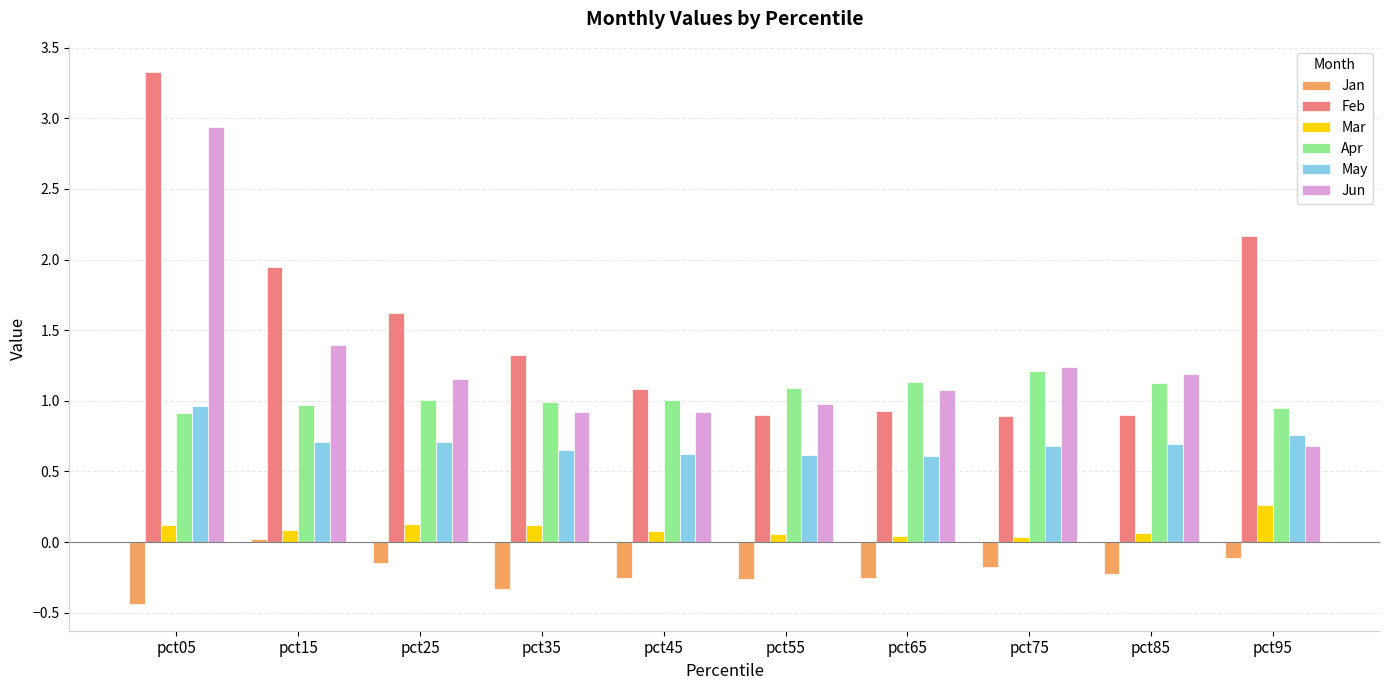

The value of Apr at pct75 is 0.4. True or false?

False